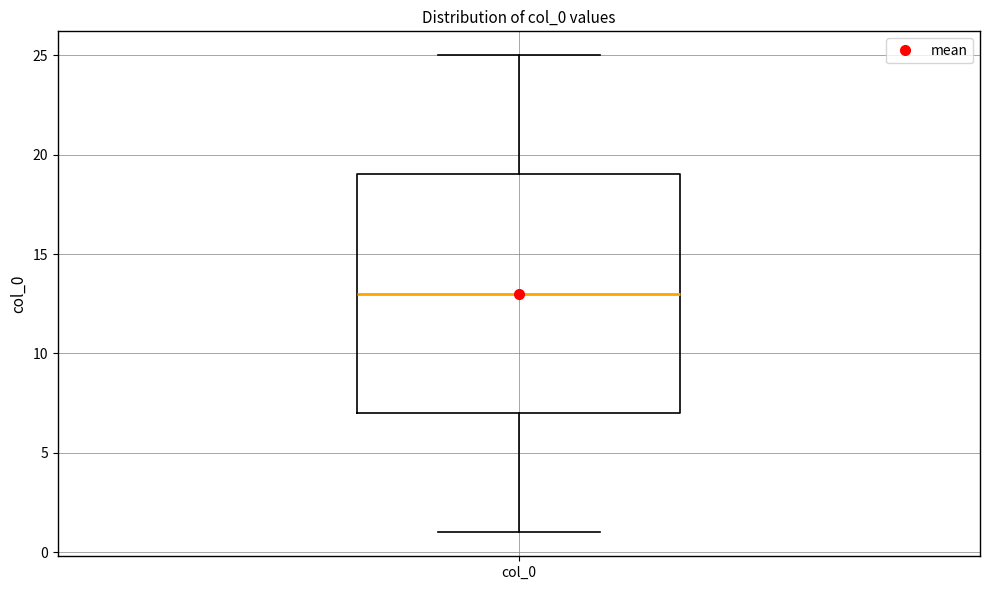

Where does the median line of the box for col_0 sit on the y-axis? The values are not printed on the chart, so give them approximately, as read against the axis.

13